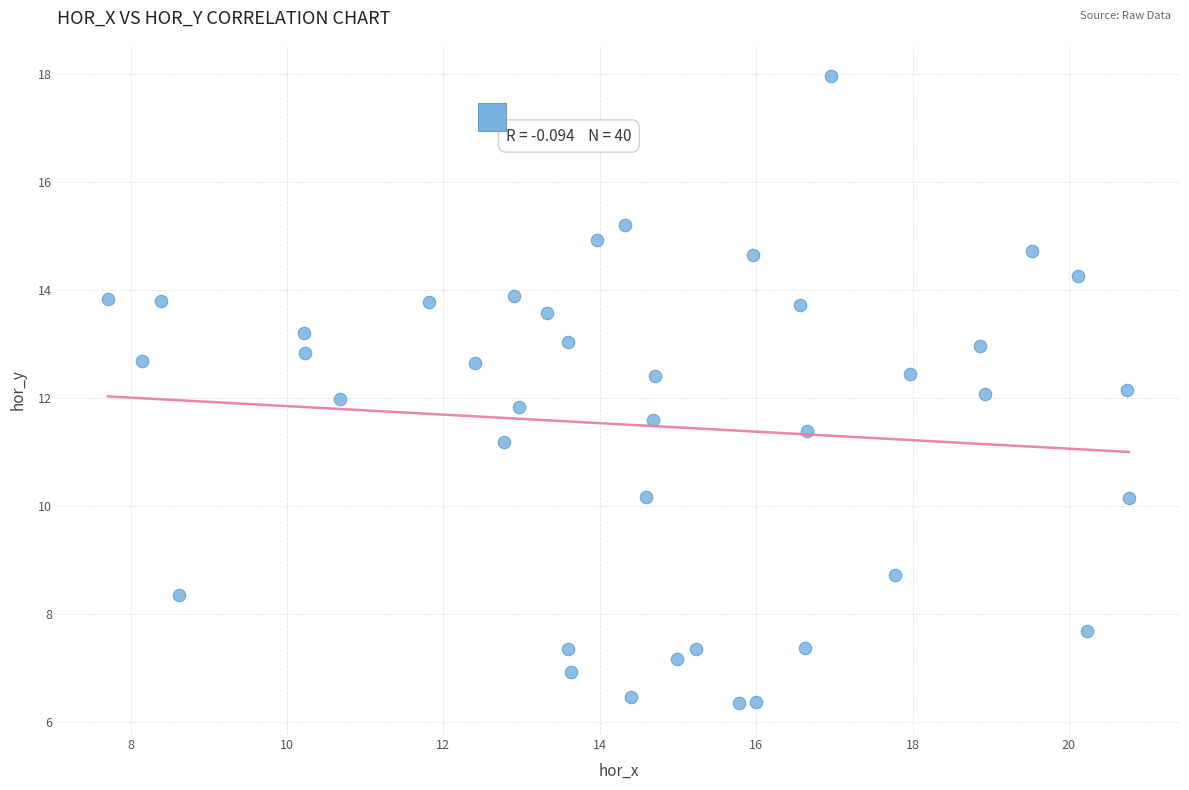

What is the range of X values (max minus min)?

13.1